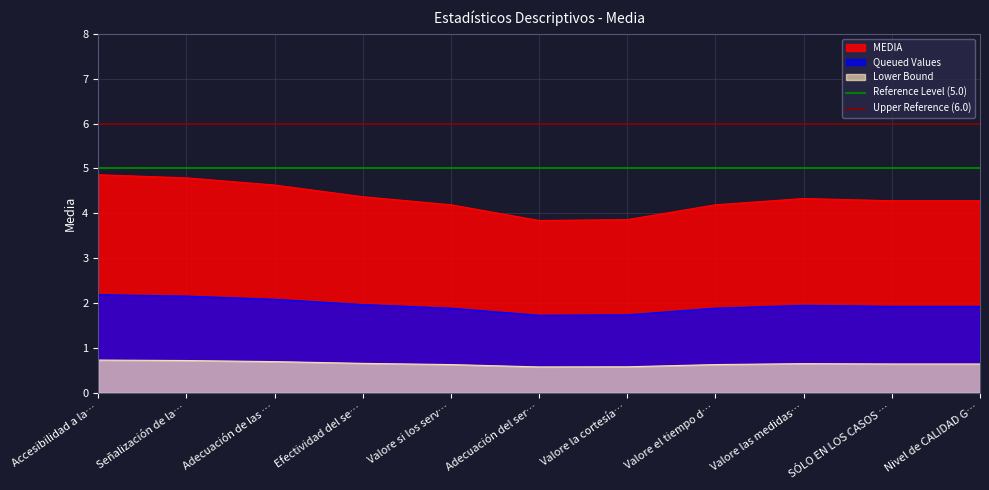

Where is Upper Reference (6.0) nearest to the value 6?

Accesibilidad a la…